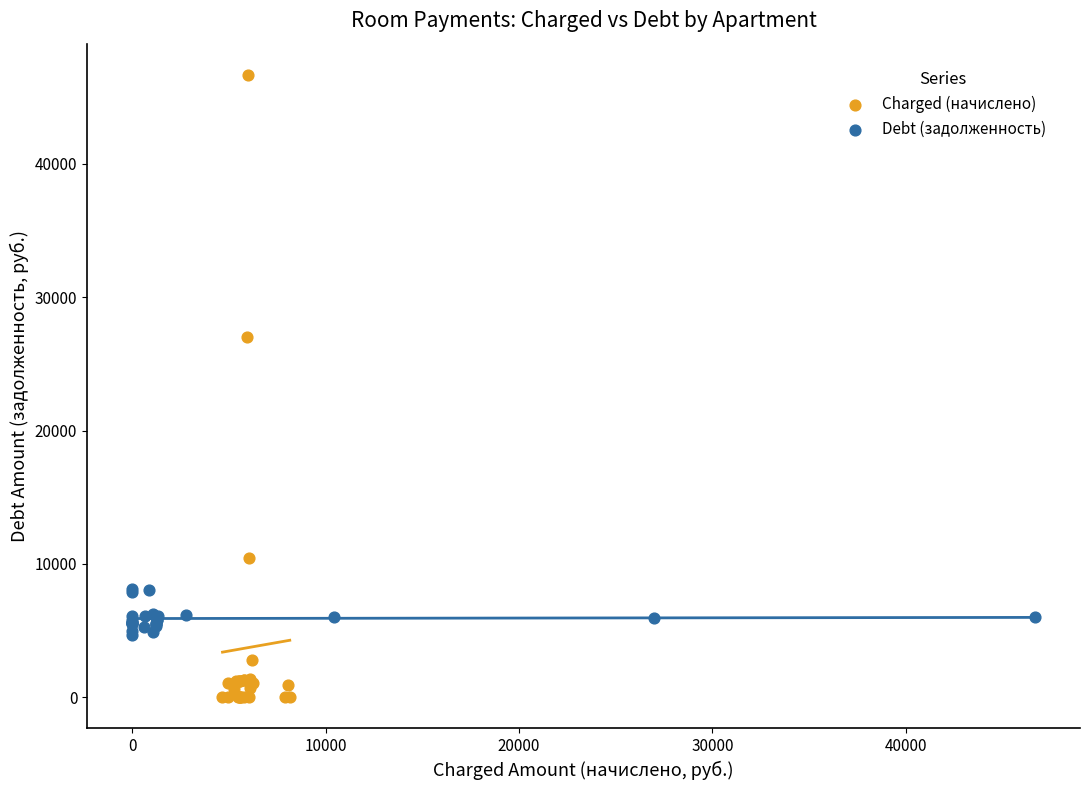

Which series reaches the maximum Y coordinate?

Charged (начислено)